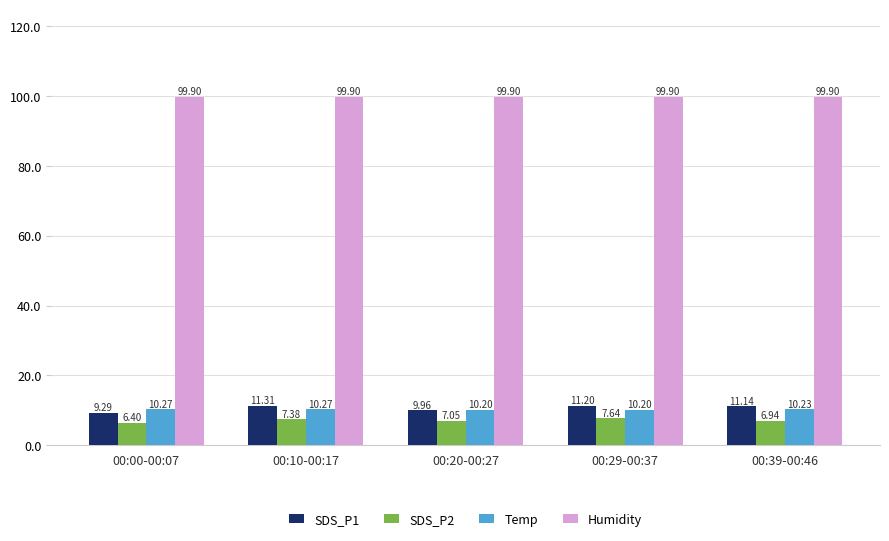

At 00:20-00:27, list the series in order from smallest to largest.

SDS_P2, SDS_P1, Temp, Humidity